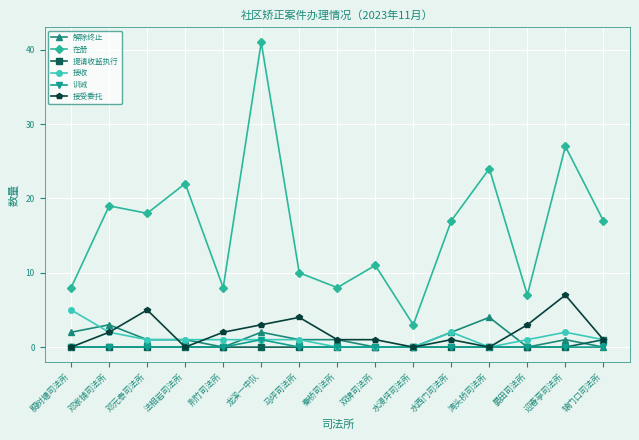

What is the difference between the second highest and minimum values in the 接收 series?

2